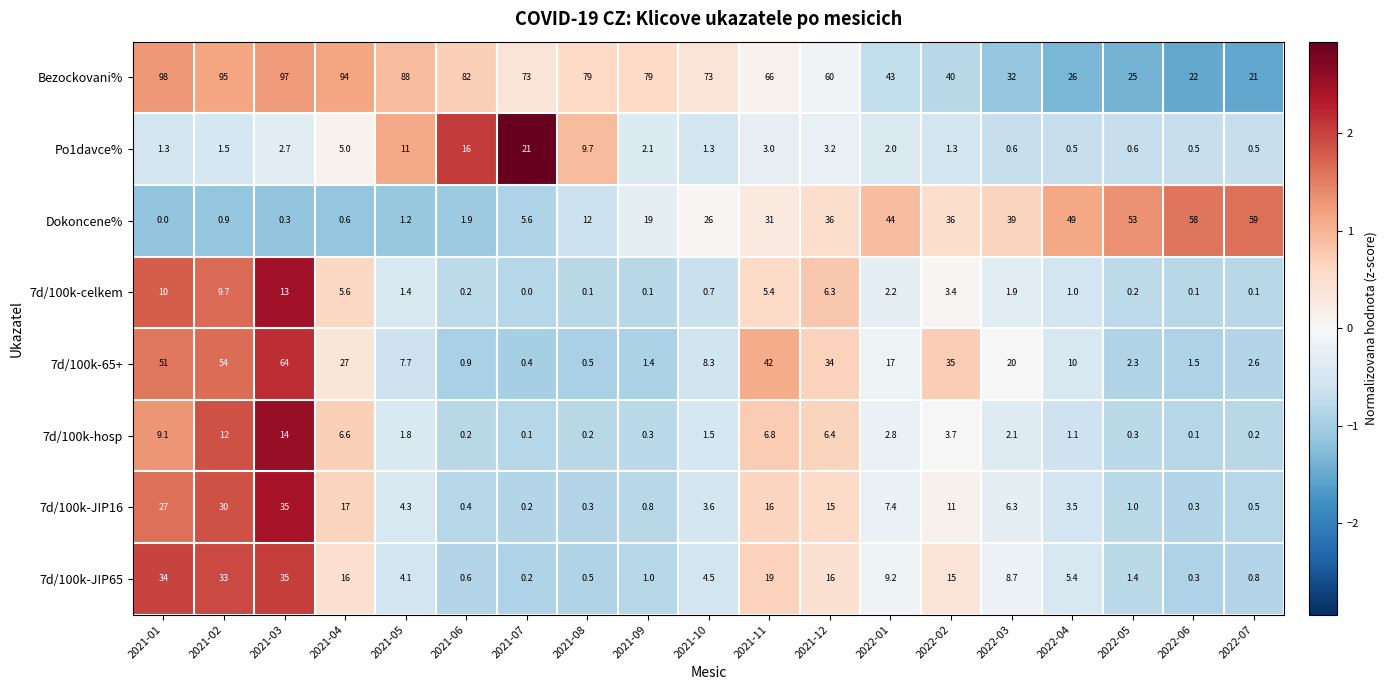

At which category is the sum across all series the highest?

2021-03